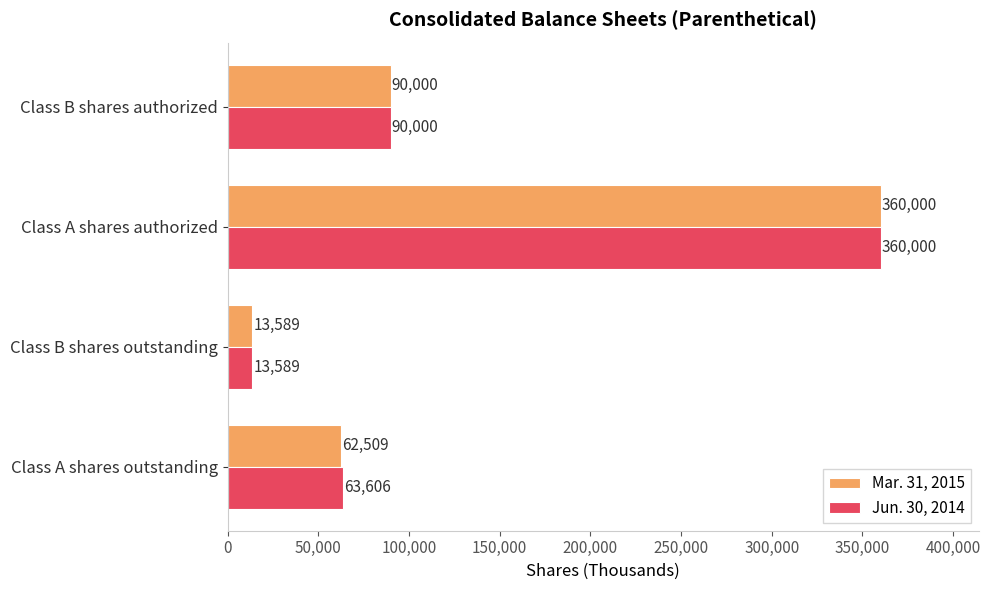

At which category is the sum across all series the highest?

Class A shares authorized